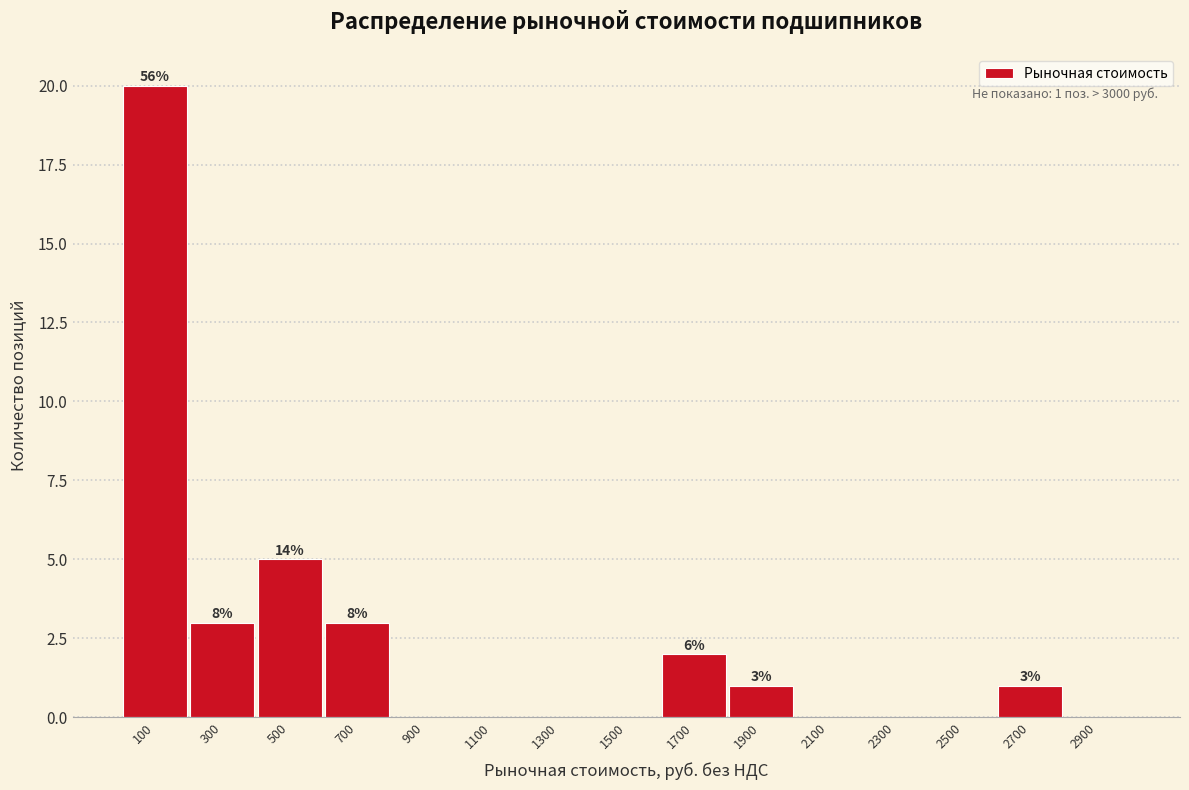

Which range on the x-axis has the tallest bar?

0 to 200